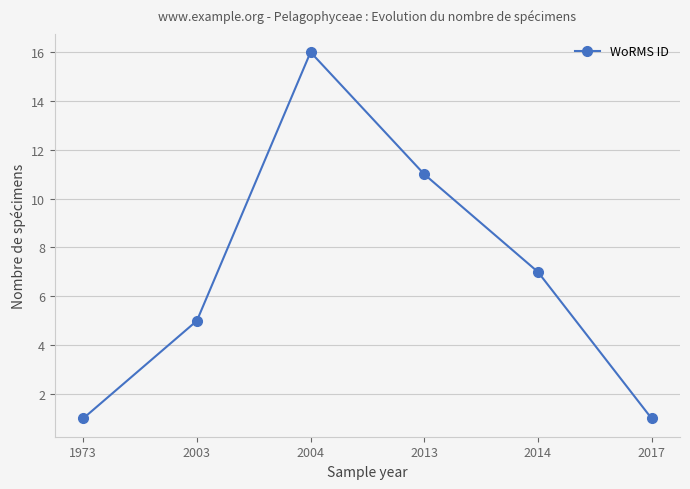

Is it true that the value at 2017 is 1?

True